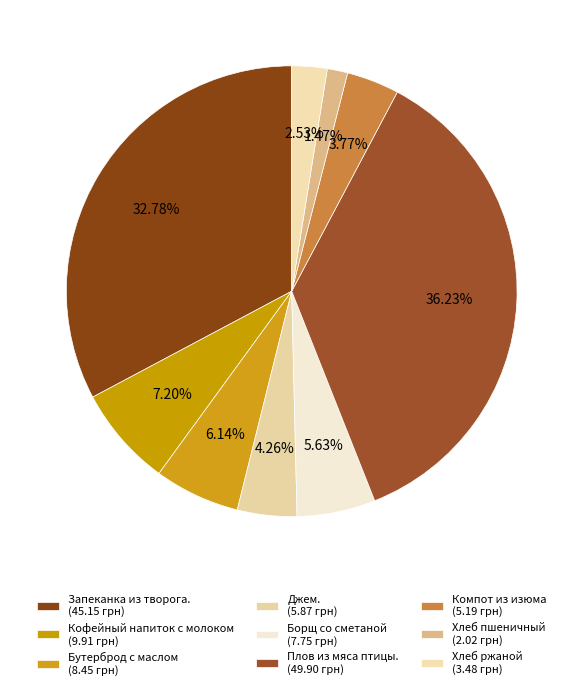

Is Хлеб пшеничный the majority of the pie?

No